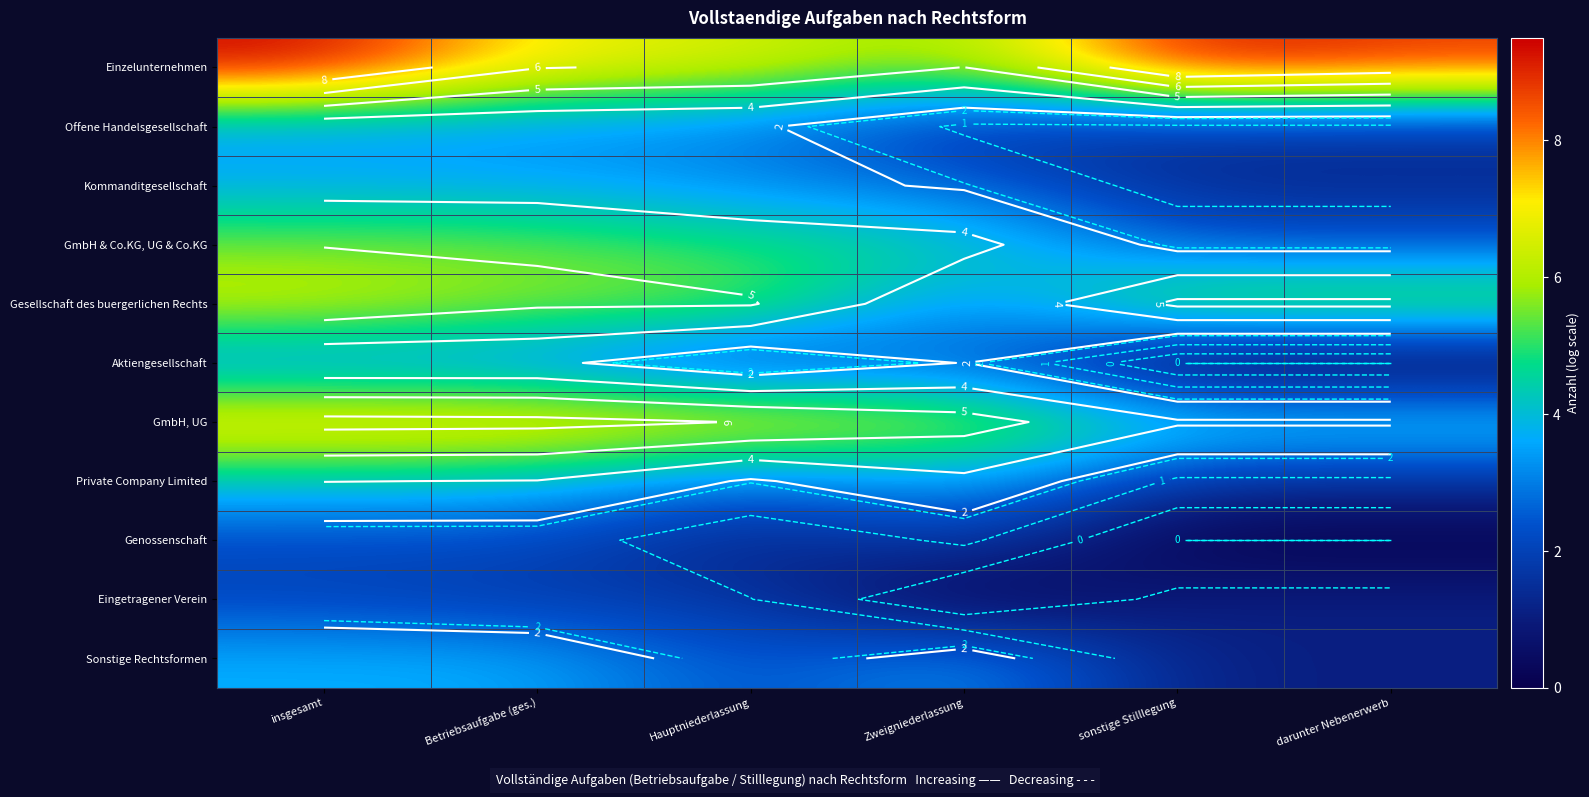

Which series has the widest spread of values?

Einzelunternehmen